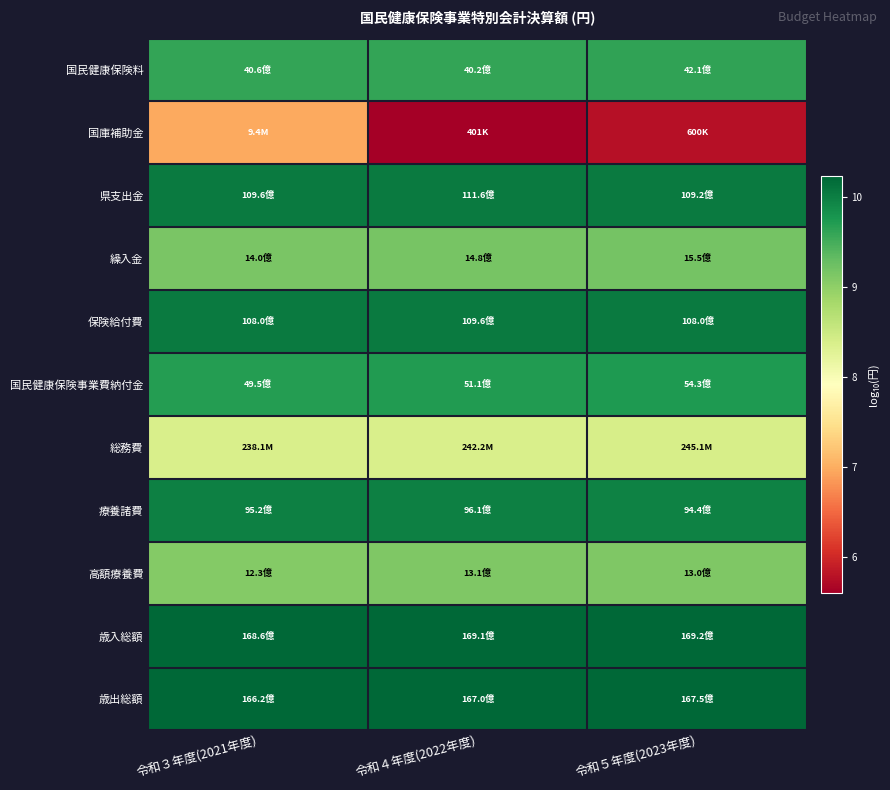

Which series has the largest total across all categories?

歳入総額